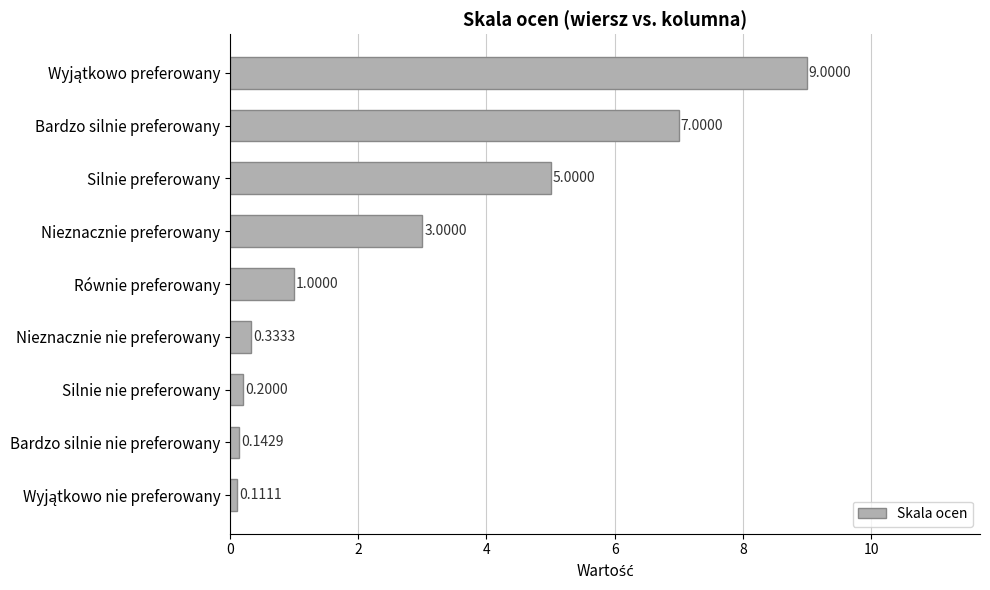

Does the chart contain stacked bars?

No